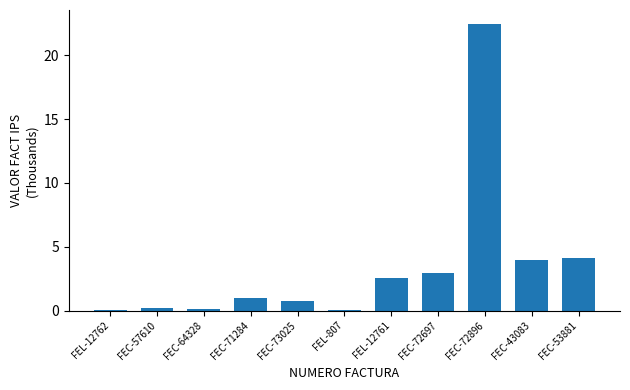

True or false: the data shows 4.1 at FEC-53881.

True